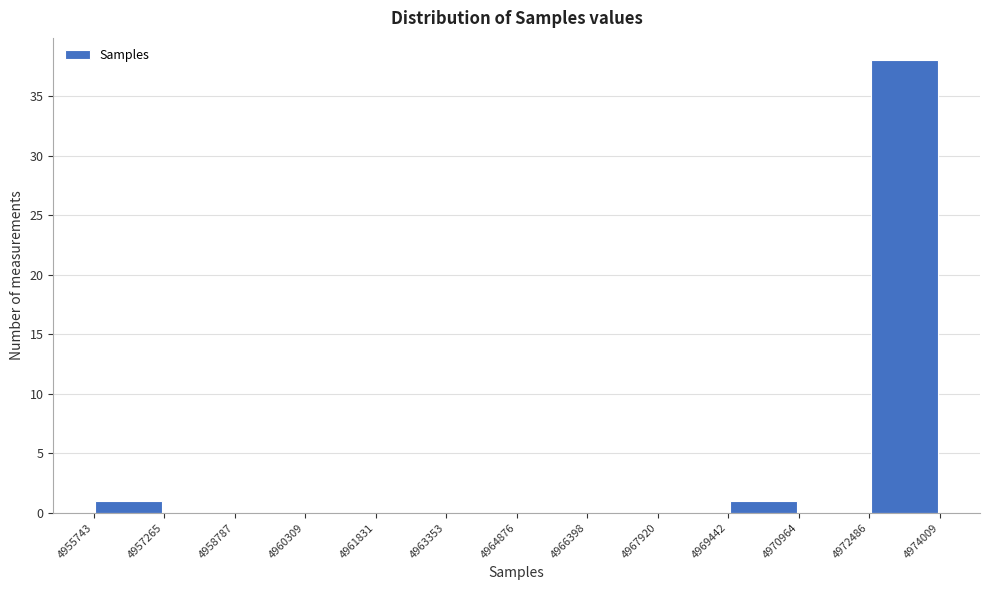

How tall is the bar that spans 4969442 to 4970964 on the x-axis? The values are not printed on the chart, so give them approximately, as read against the axis.

1